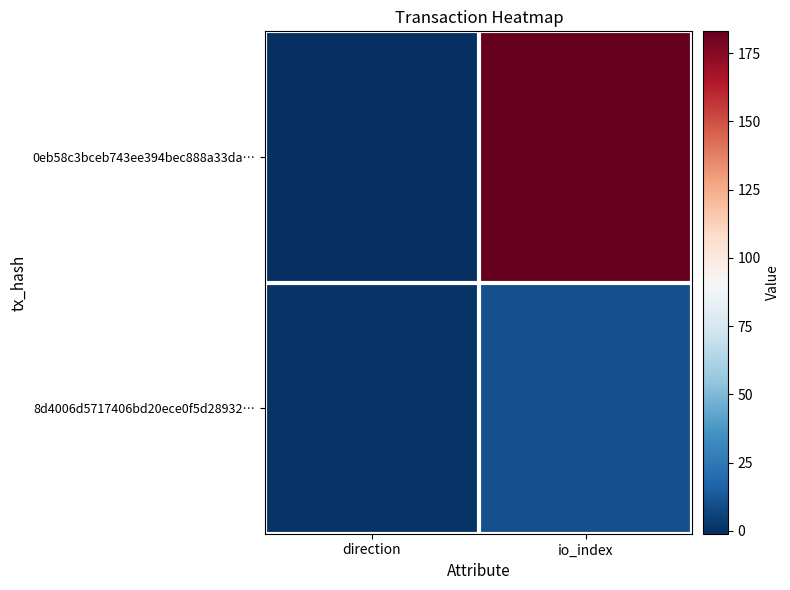

Which series has the largest range (max minus min)?

0eb58c3bceb743ee394bec888a33da…